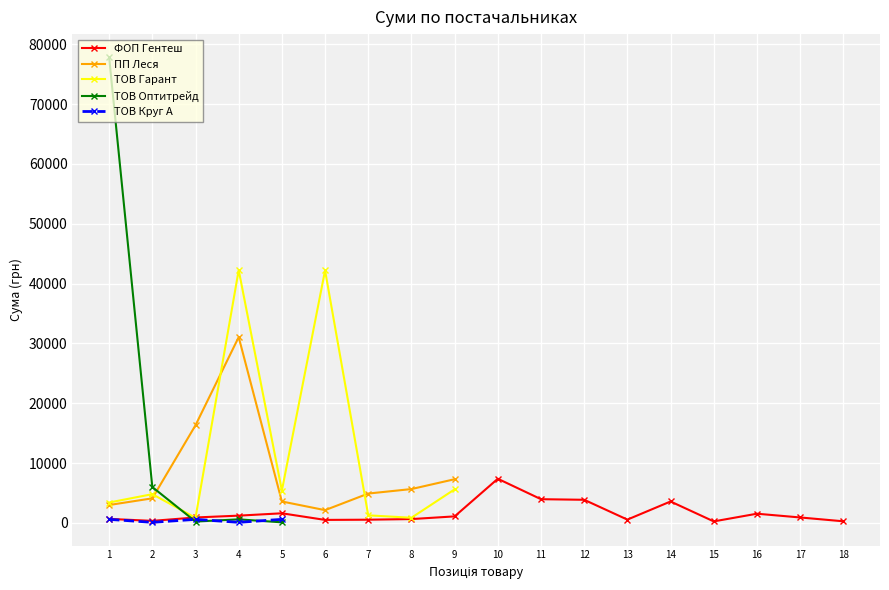

Where is ТОВ Оптитрейд nearest to the value 38948?

2